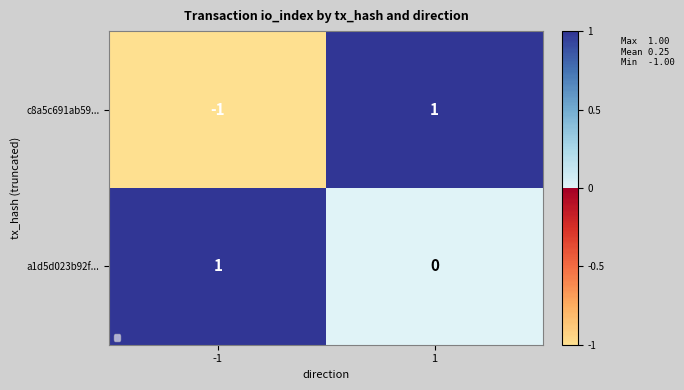

Which series changed the most between -1 and 1?

c8a5c691ab59...